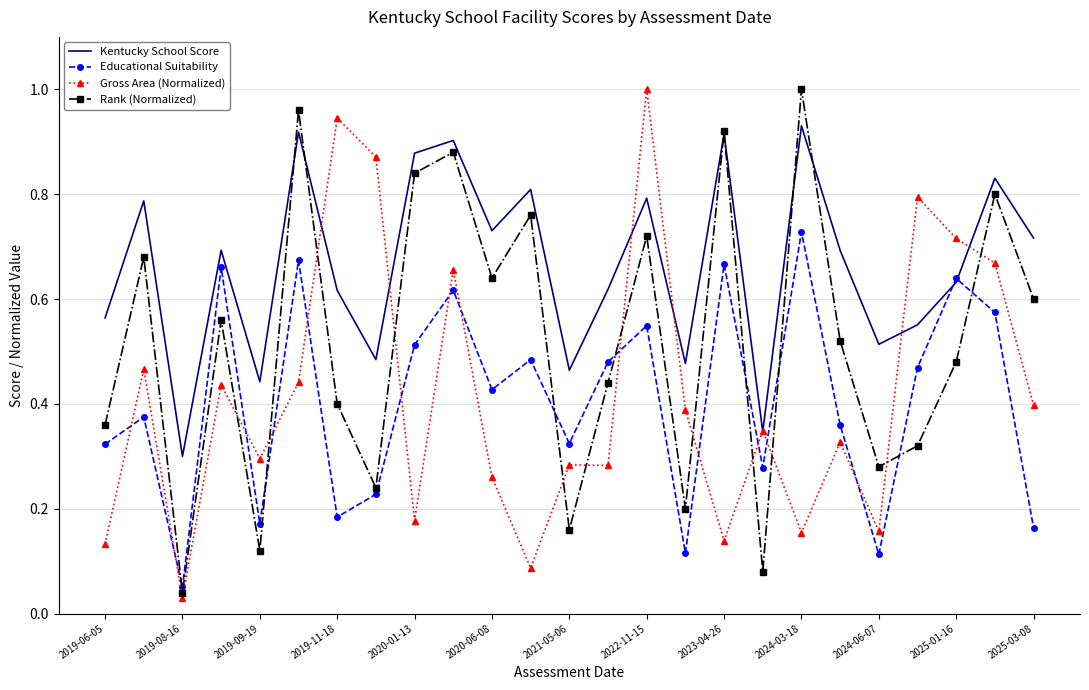

Which series has the largest total across all categories?

Kentucky School Score